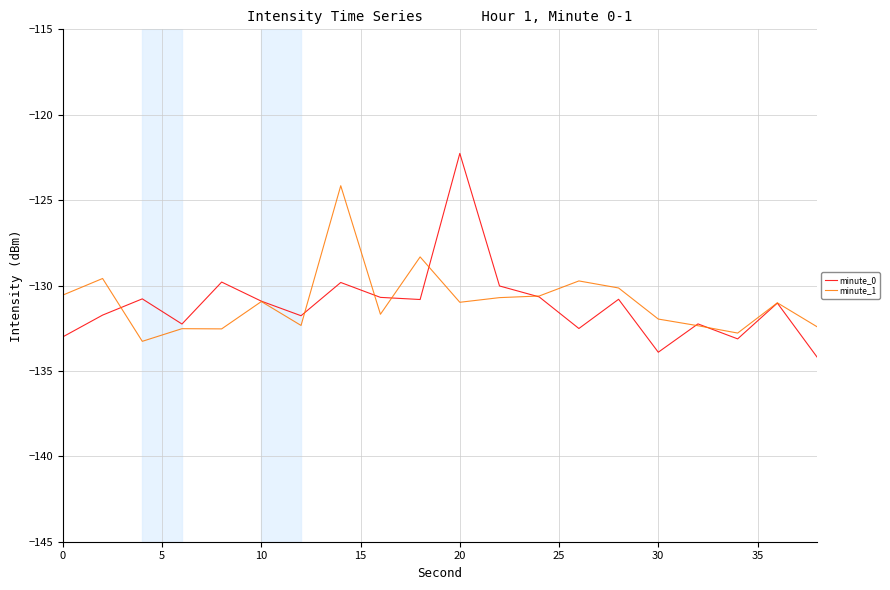

Which series has the largest range (max minus min)?

minute_0